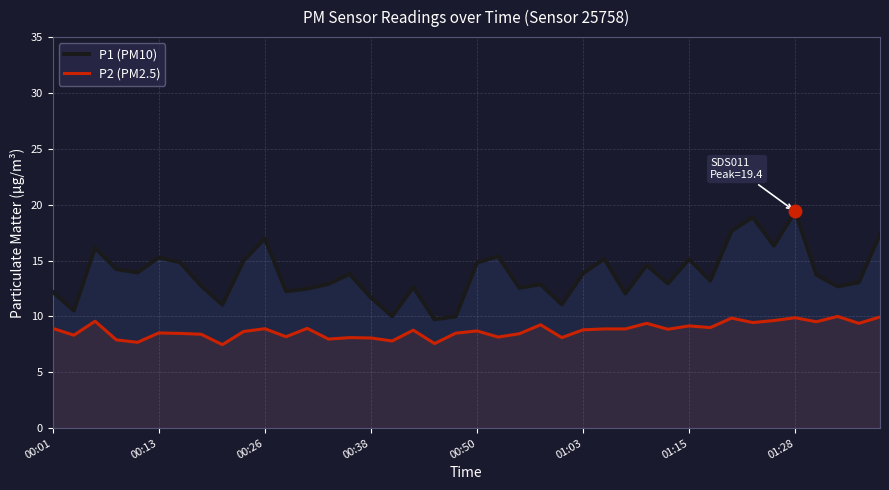

In P2 (PM2.5), how many points are higher than both neighbors (excluding endpoints)?

13